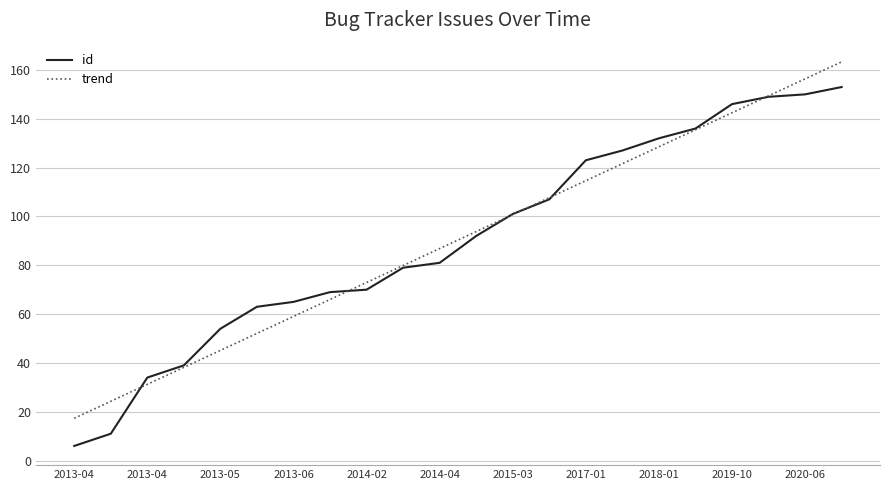

What is the maximum value shown in the chart?

163.3